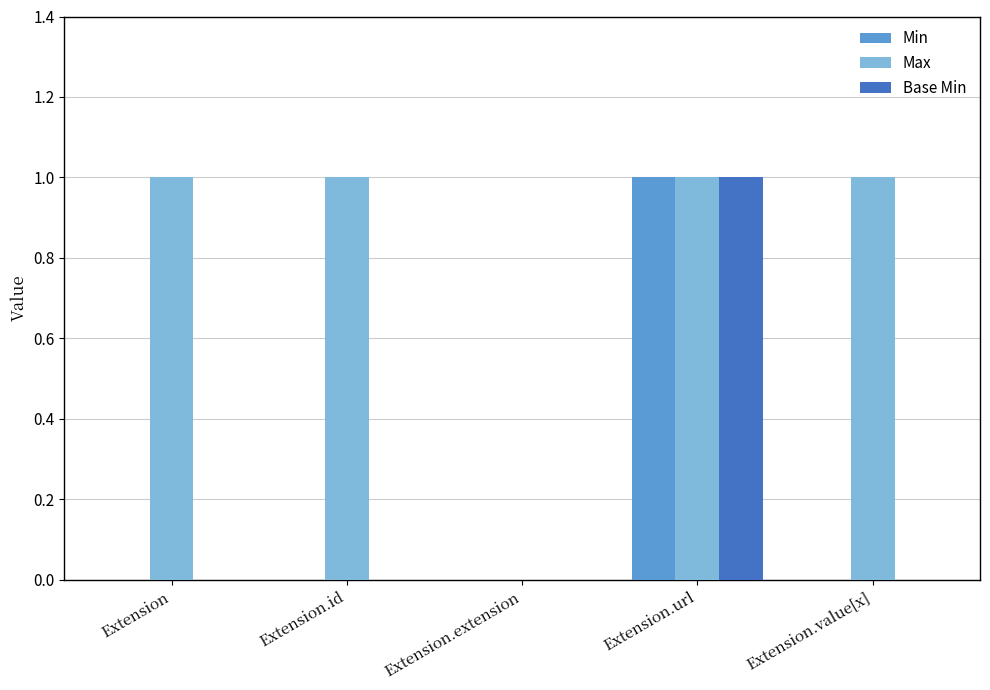

How many data points does each series have?

5